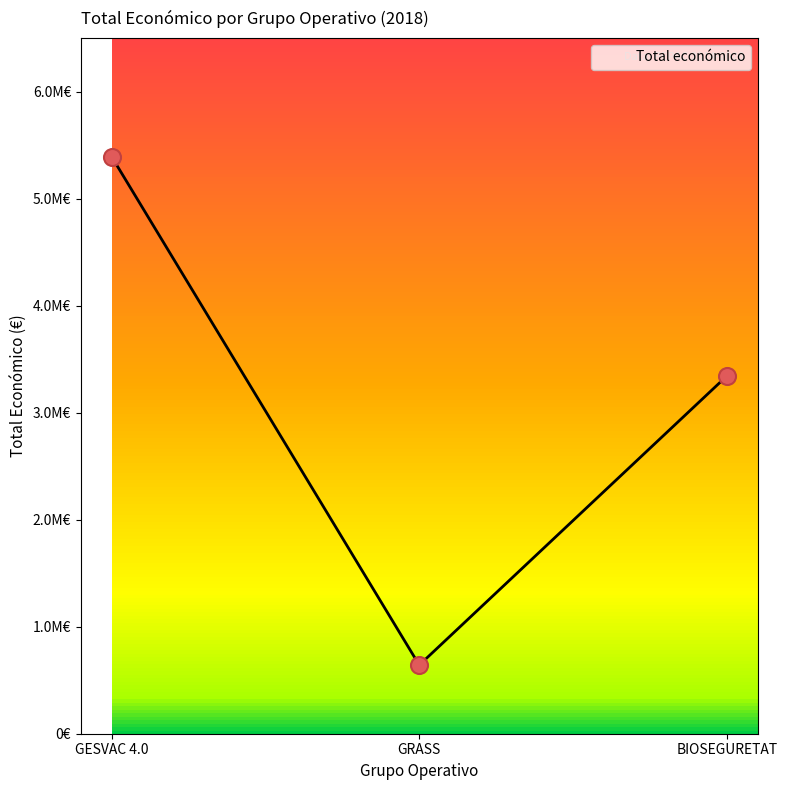

Approximately how many times larger is the value at GRASS compared to GESVAC 4.0?

0.1